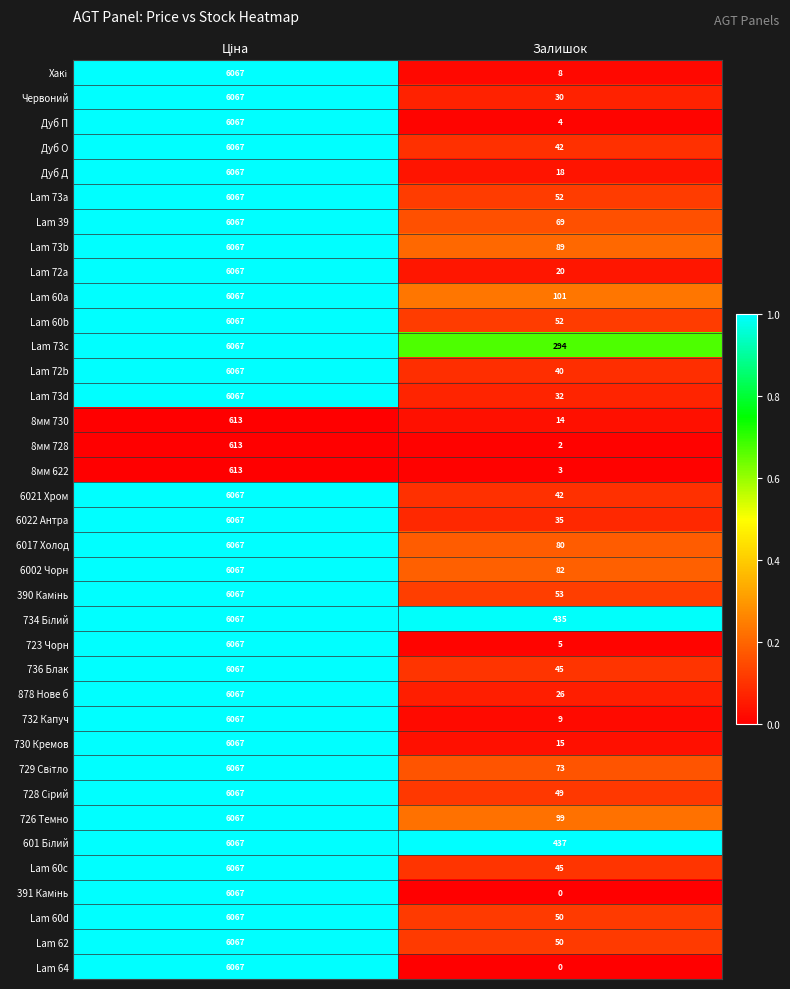

What is the average value of the Дуб П series?

3036